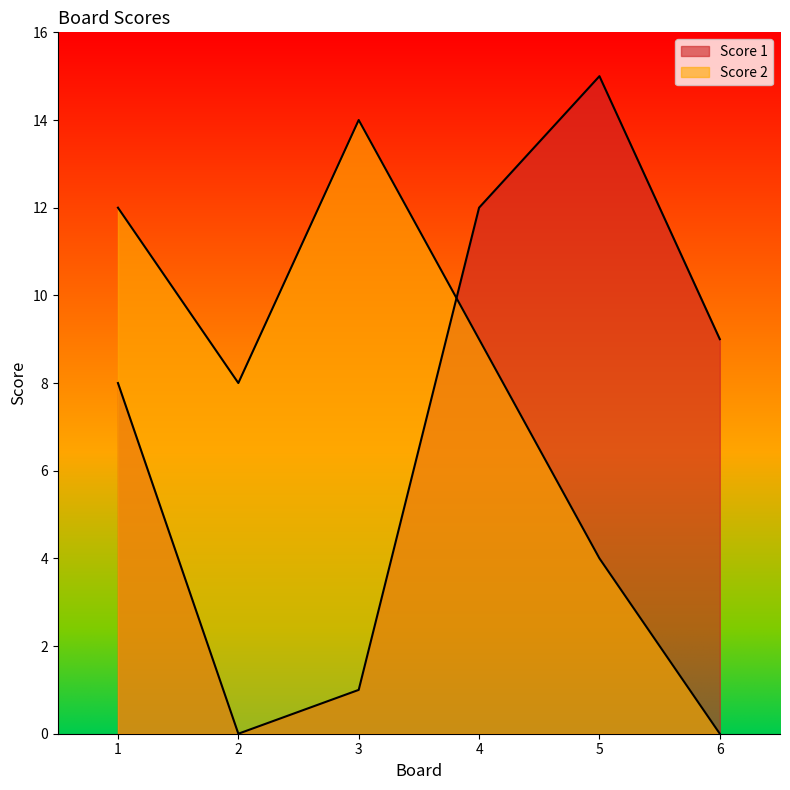

True or false: Score 2 has a value of 8 at 2.

True